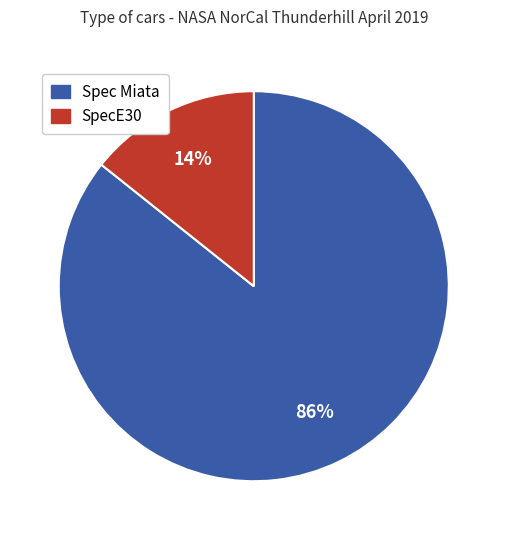

To the nearest percent, what portion does SpecE30 represent?

14%